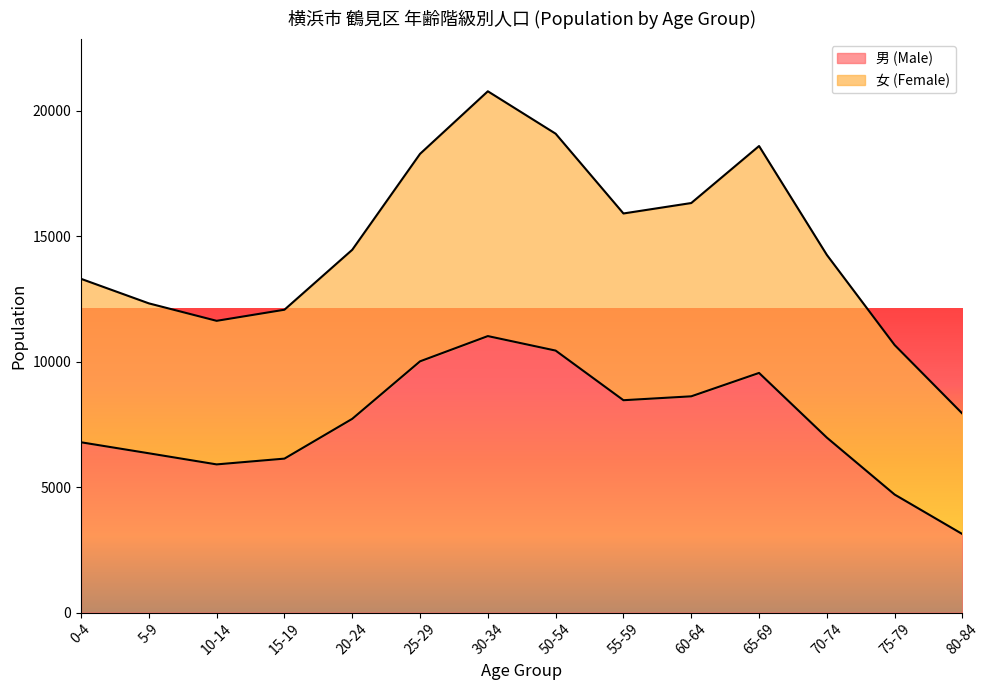

What are all the series names shown in the legend?

男 (Male), 女 (Female)